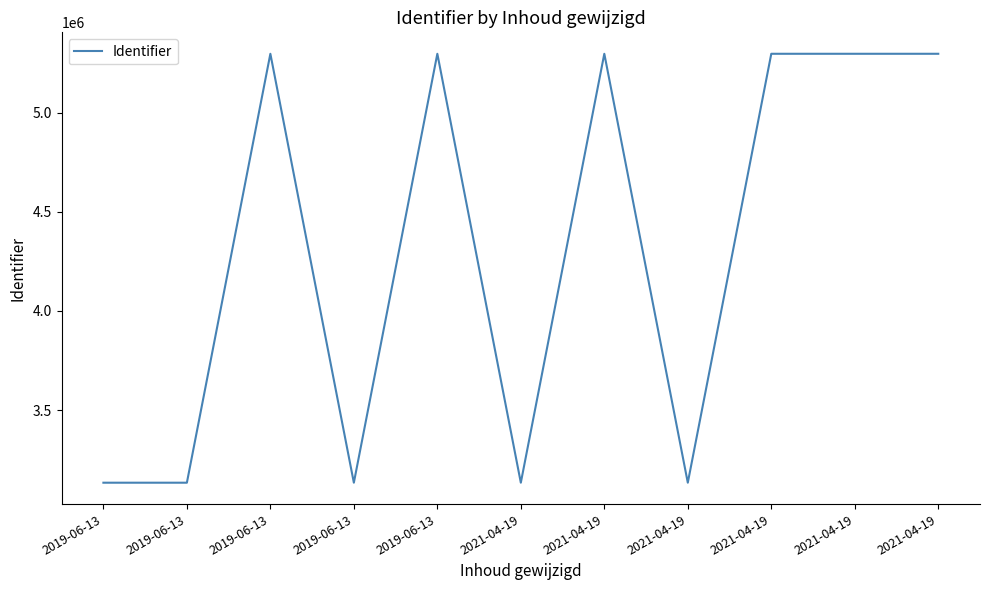

How many lines are shown in the chart?

1